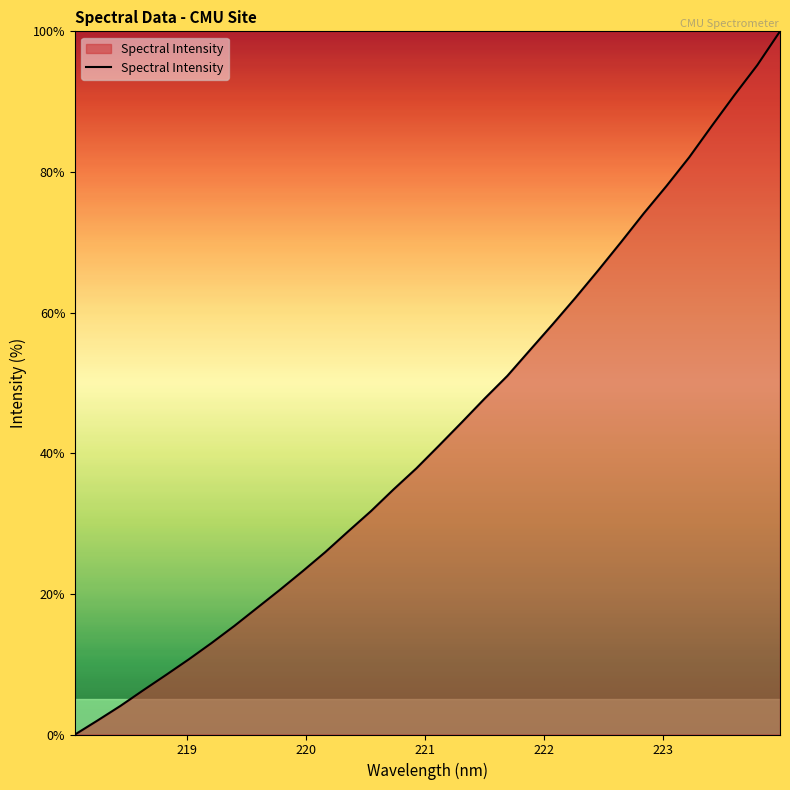

What is the maximum value shown in the chart?

100.0